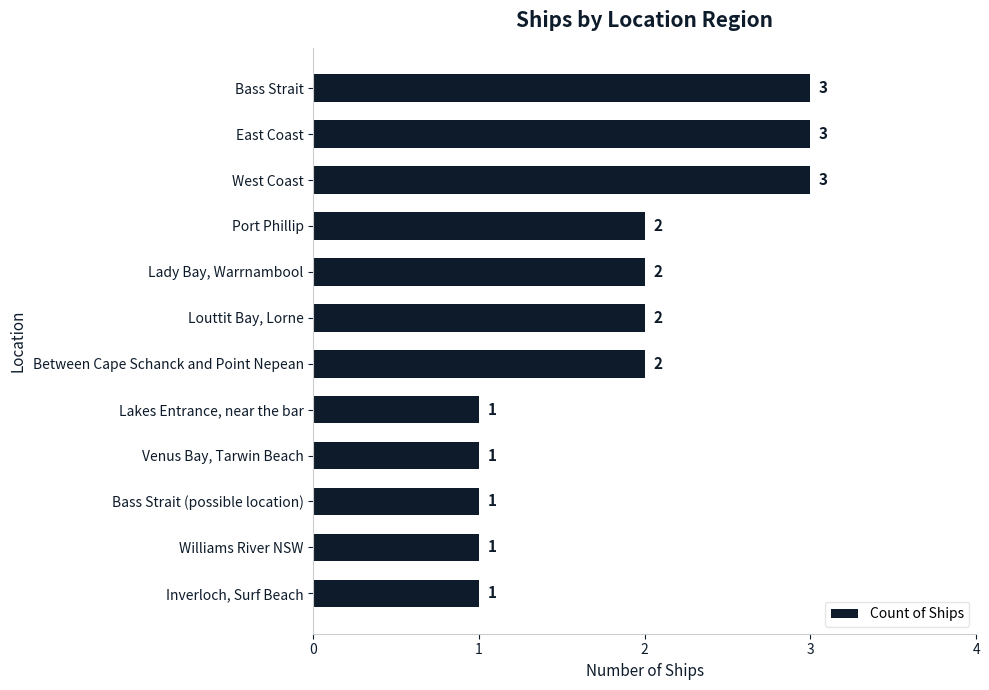

Reading top to bottom, what are all the values shown in this chart?

Bass Strait=3	East Coast=3	West Coast=3	Port Phillip=2	Lady Bay, Warrnambool=2	Louttit Bay, Lorne=2	Between Cape Schanck and Point Nepean=2	Lakes Entrance, near the bar=1	Venus Bay, Tarwin Beach=1	Bass Strait (possible location)=1	Williams River NSW=1	Inverloch, Surf Beach=1